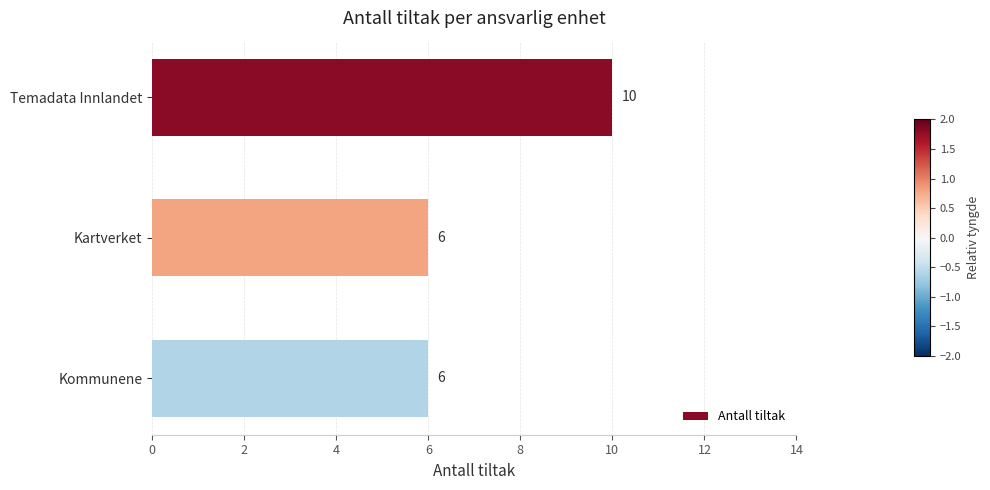

What is the difference between the maximum and second lowest values?

4